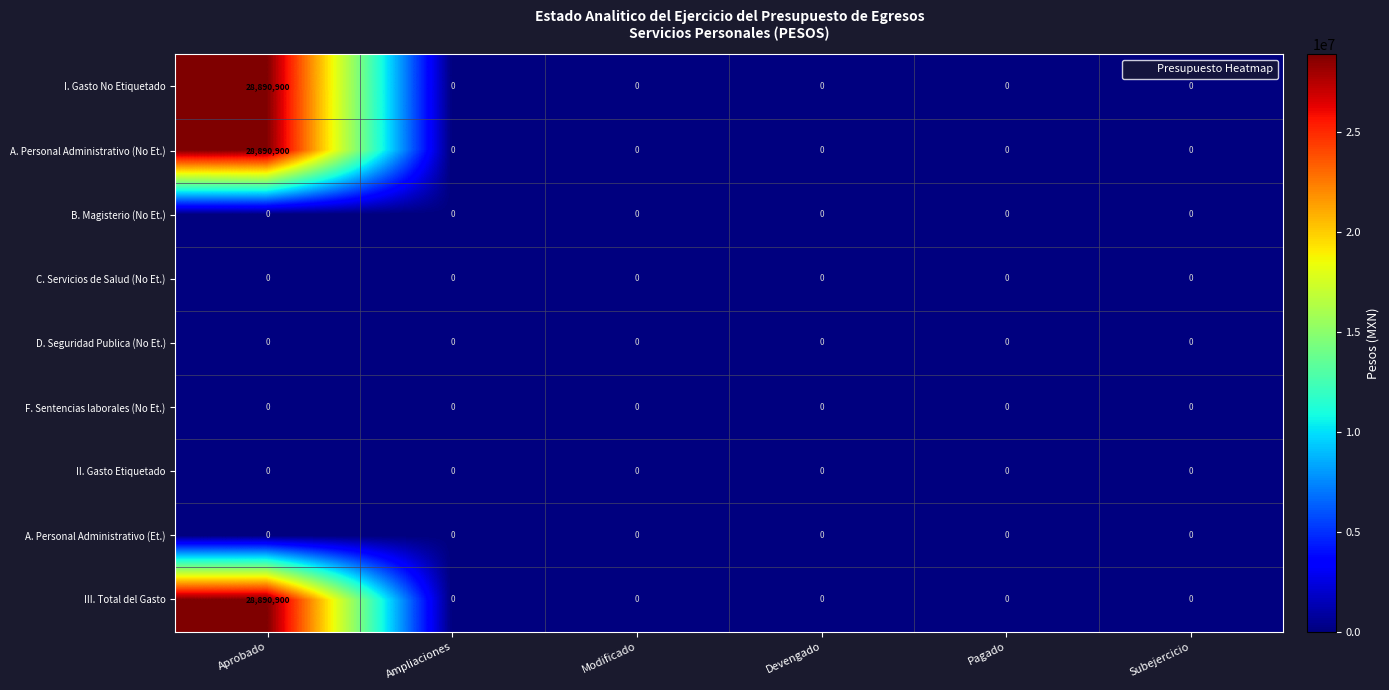

What is the sum of all I. Gasto No Etiquetado values?

28890900